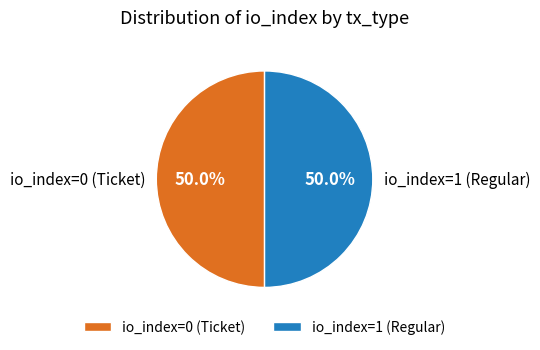

What is the total percentage of io_index=0 (Ticket) and io_index=1 (Regular)?

100.0%